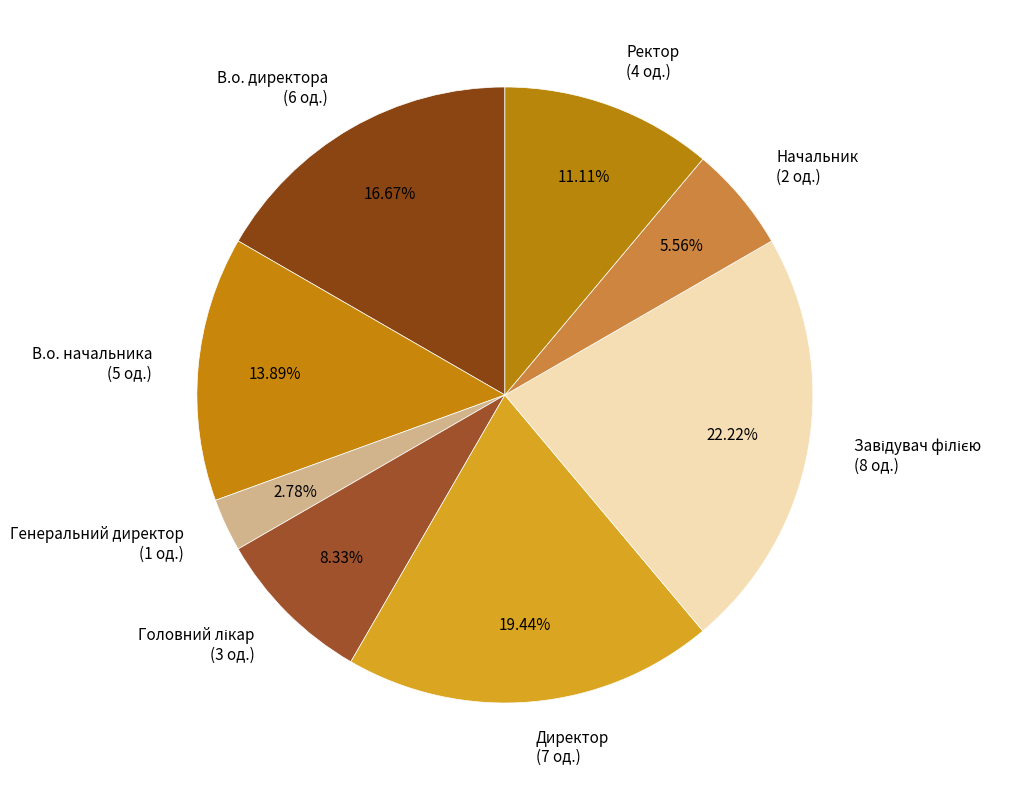

Between В.о. начальника (5 од.) and В.о. директора (6 од.), which is larger?

В.о. директора (6 од.)